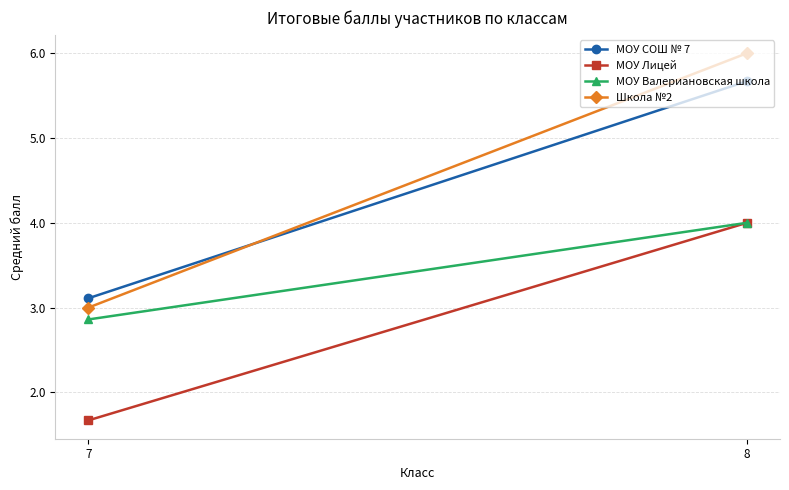

What is the approximate value of МОУ Лицей at 7?

1.7